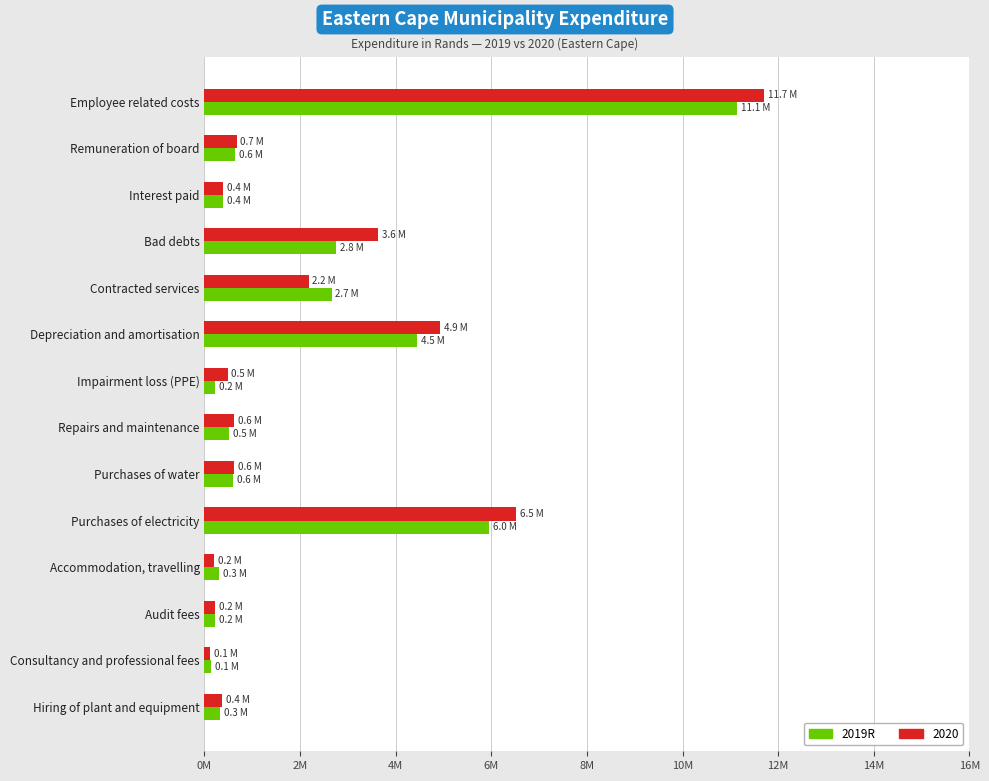

What is the label of the 6th bar from the left?

Depreciation and amortisation